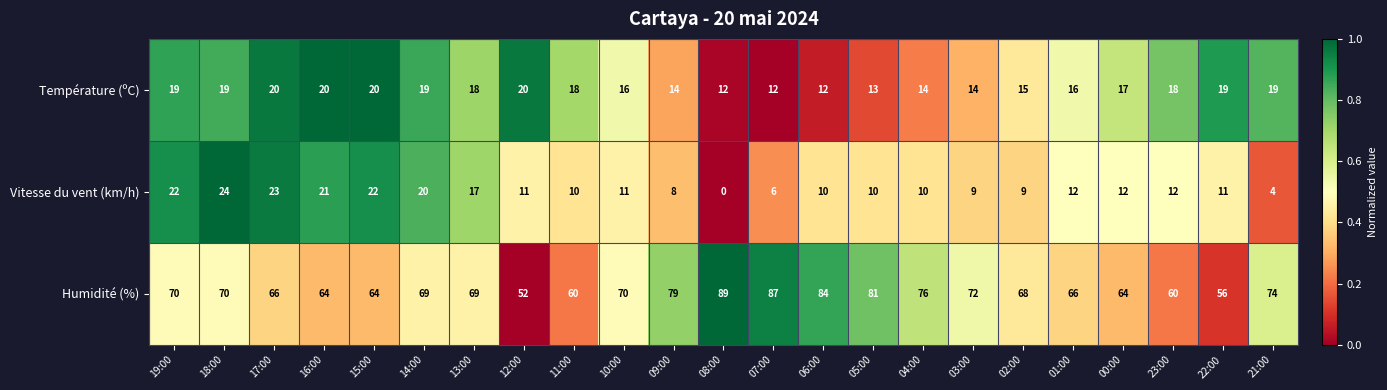

Between 16:00 and 23:00, which series saw the biggest shift?

Vitesse du vent (km/h)